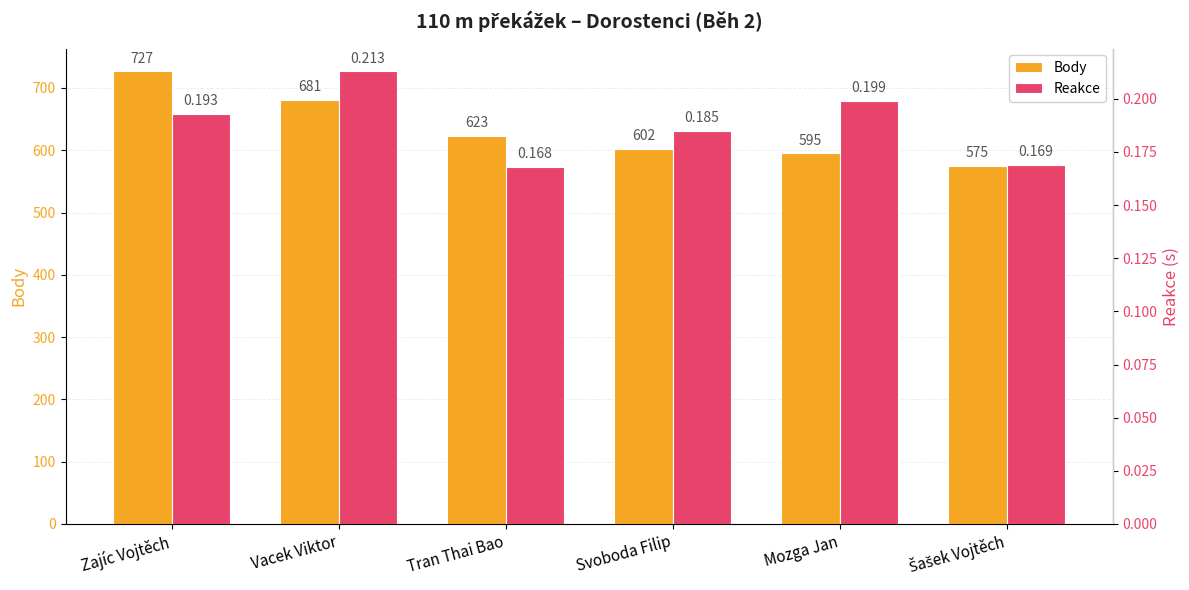

Reading left to right, what are all the values shown in this chart?

Body: Zajíc Vojtěch=727.0	Vacek Viktor=681.0	Tran Thai Bao=623.0	Svoboda Filip=602.0	Mozga Jan=595.0	Šašek Vojtěch=575.0
Reakce: Zajíc Vojtěch=0.2	Vacek Viktor=0.2	Tran Thai Bao=0.2	Svoboda Filip=0.2	Mozga Jan=0.2	Šašek Vojtěch=0.2